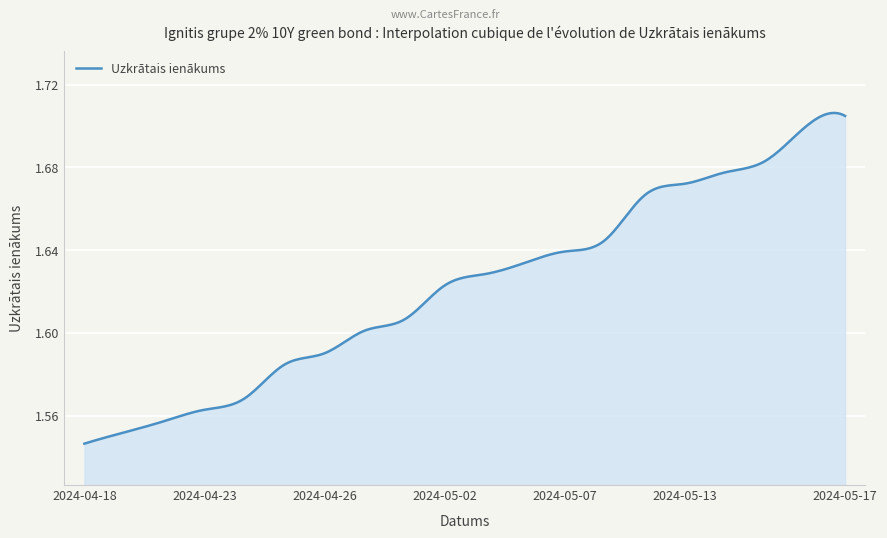

The chart shows a value of 2.9 at 2024-05-17. True or false?

False